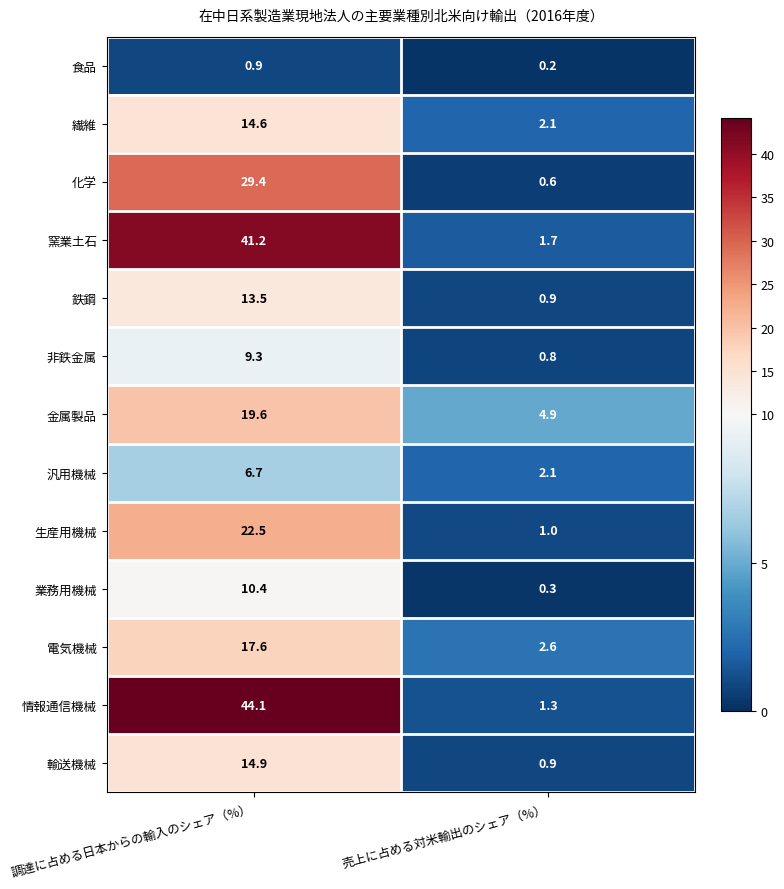

Reading left to right, extract all data points from this chart.

食品: 調達に占める日本からの輸入のシェア（%）=0.9	売上に占める対米輸出のシェア（%）=0.2
繊維: 調達に占める日本からの輸入のシェア（%）=14.6	売上に占める対米輸出のシェア（%）=2.1
化学: 調達に占める日本からの輸入のシェア（%）=29.4	売上に占める対米輸出のシェア（%）=0.6
窯業土石: 調達に占める日本からの輸入のシェア（%）=41.2	売上に占める対米輸出のシェア（%）=1.7
鉄鋼: 調達に占める日本からの輸入のシェア（%）=13.5	売上に占める対米輸出のシェア（%）=0.9
非鉄金属: 調達に占める日本からの輸入のシェア（%）=9.3	売上に占める対米輸出のシェア（%）=0.8
金属製品: 調達に占める日本からの輸入のシェア（%）=19.6	売上に占める対米輸出のシェア（%）=4.9
汎用機械: 調達に占める日本からの輸入のシェア（%）=6.7	売上に占める対米輸出のシェア（%）=2.1
生産用機械: 調達に占める日本からの輸入のシェア（%）=22.5	売上に占める対米輸出のシェア（%）=1.0
業務用機械: 調達に占める日本からの輸入のシェア（%）=10.4	売上に占める対米輸出のシェア（%）=0.3
電気機械: 調達に占める日本からの輸入のシェア（%）=17.6	売上に占める対米輸出のシェア（%）=2.6
情報通信機械: 調達に占める日本からの輸入のシェア（%）=44.1	売上に占める対米輸出のシェア（%）=1.3
輸送機械: 調達に占める日本からの輸入のシェア（%）=14.9	売上に占める対米輸出のシェア（%）=0.9